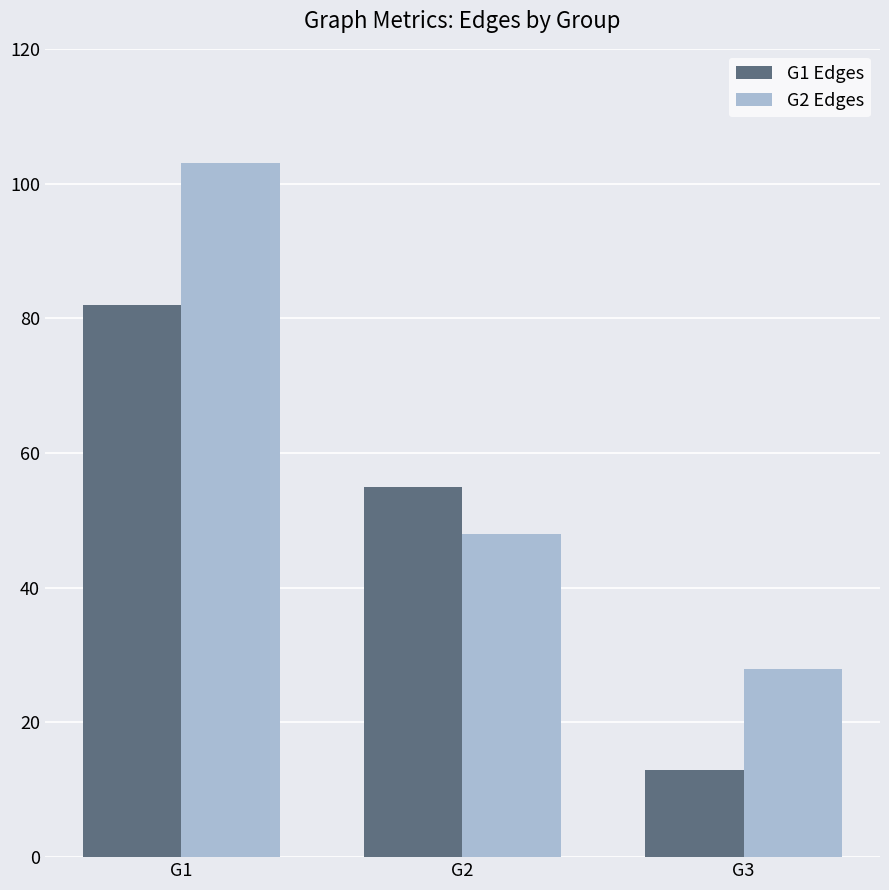

At which label does G1 Edges reach its peak?

G1